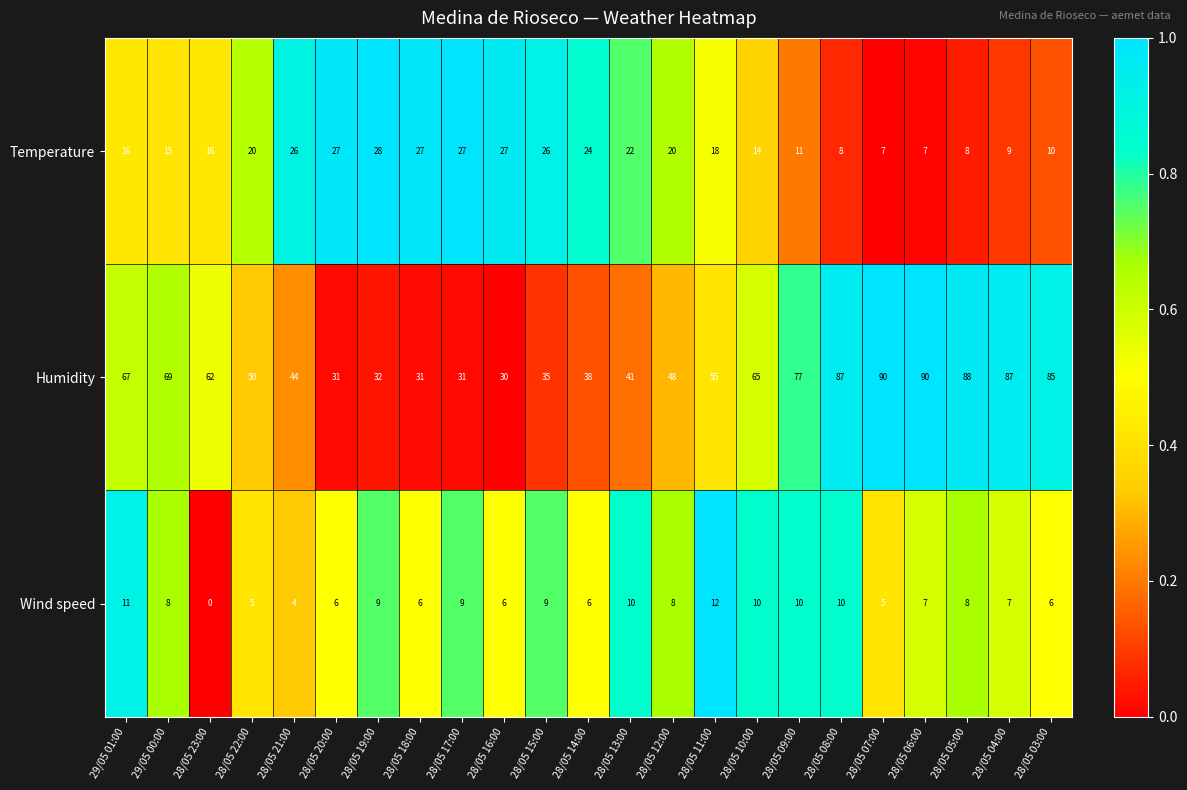

What is the difference between the Temperature values at 29/05 01:00 and 28/05 16:00?

11